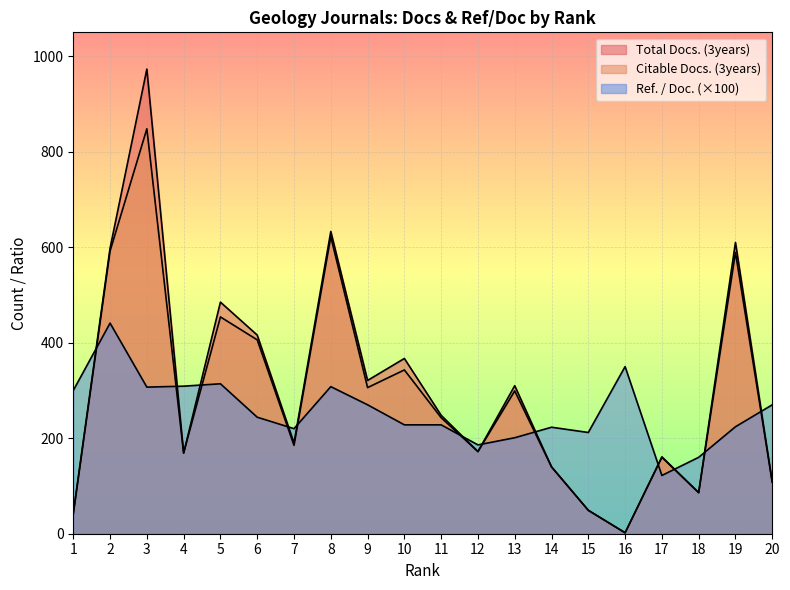

At which label does Ref. / Doc. reach its peak?

2